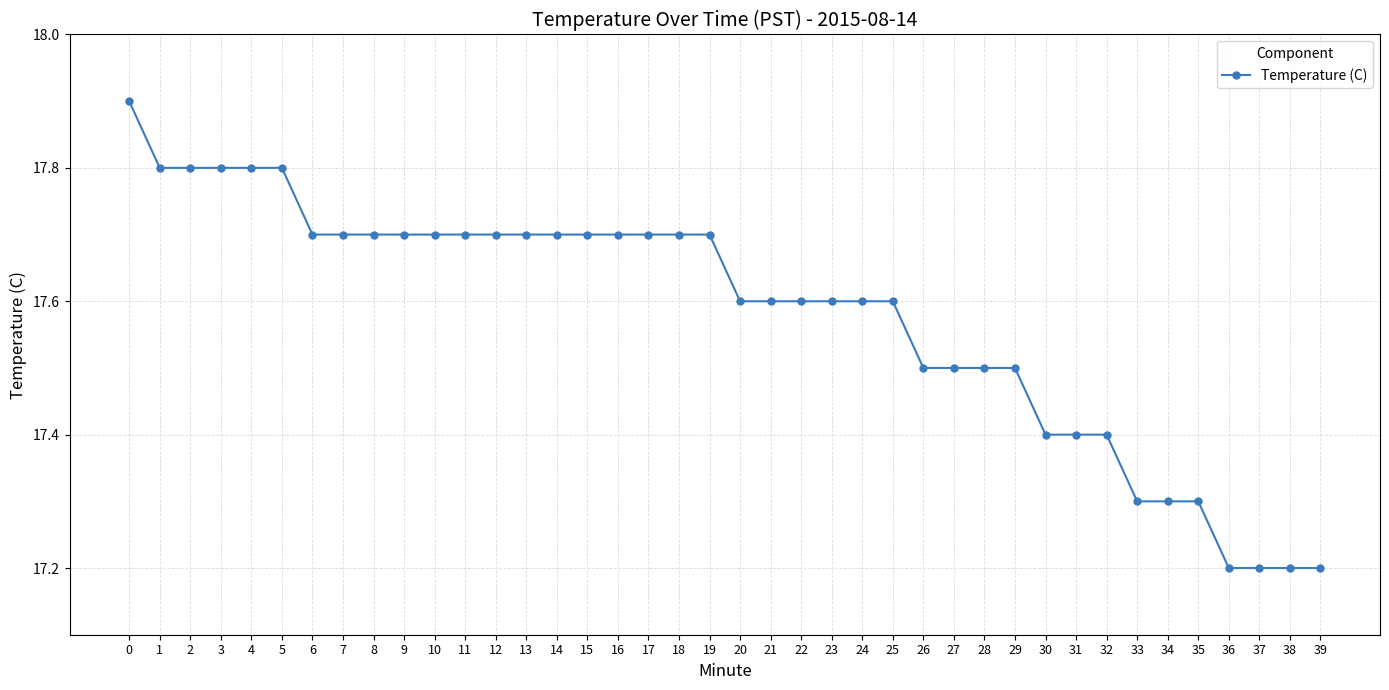

What is the minimum value shown in the chart?

17.2